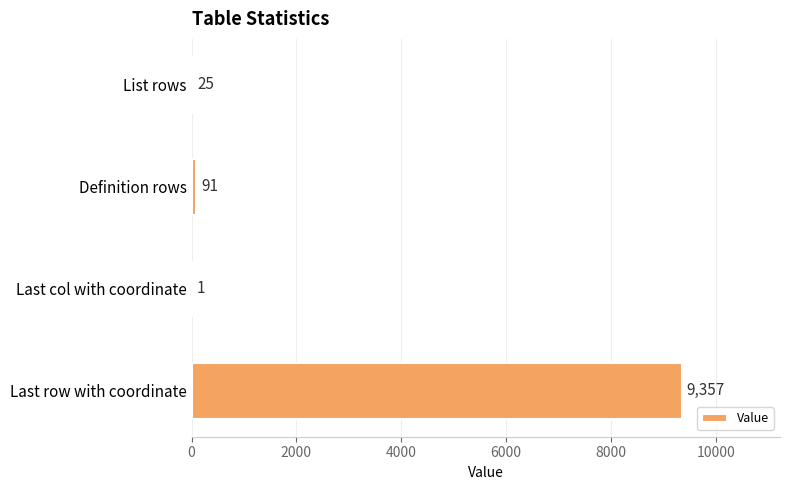

What value does the data have at Definition rows?

91